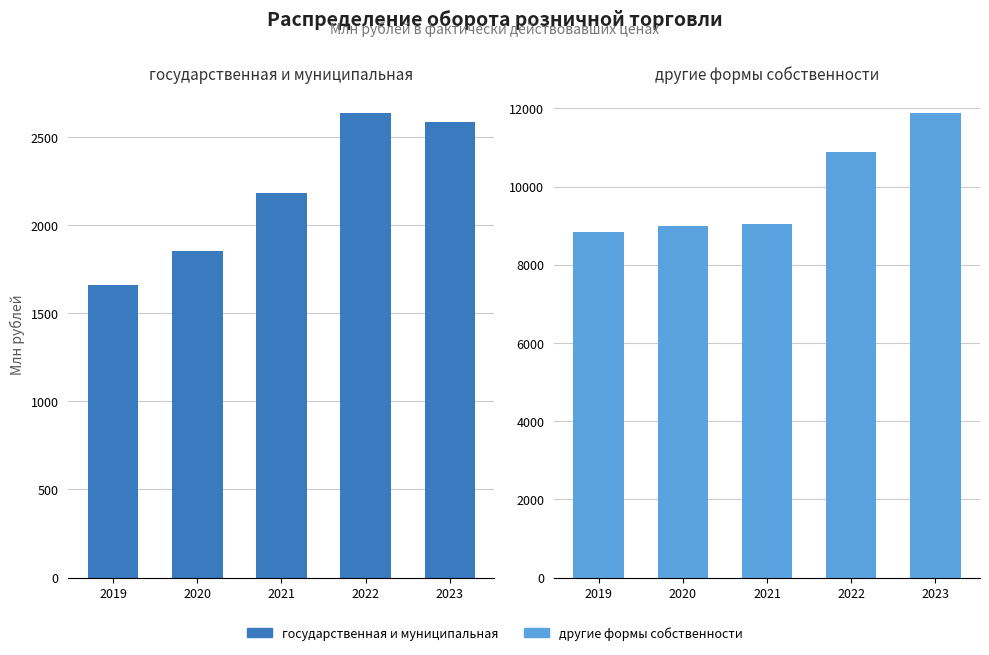

What value does the государственная и муниципальная series have at 2019?

1661.6